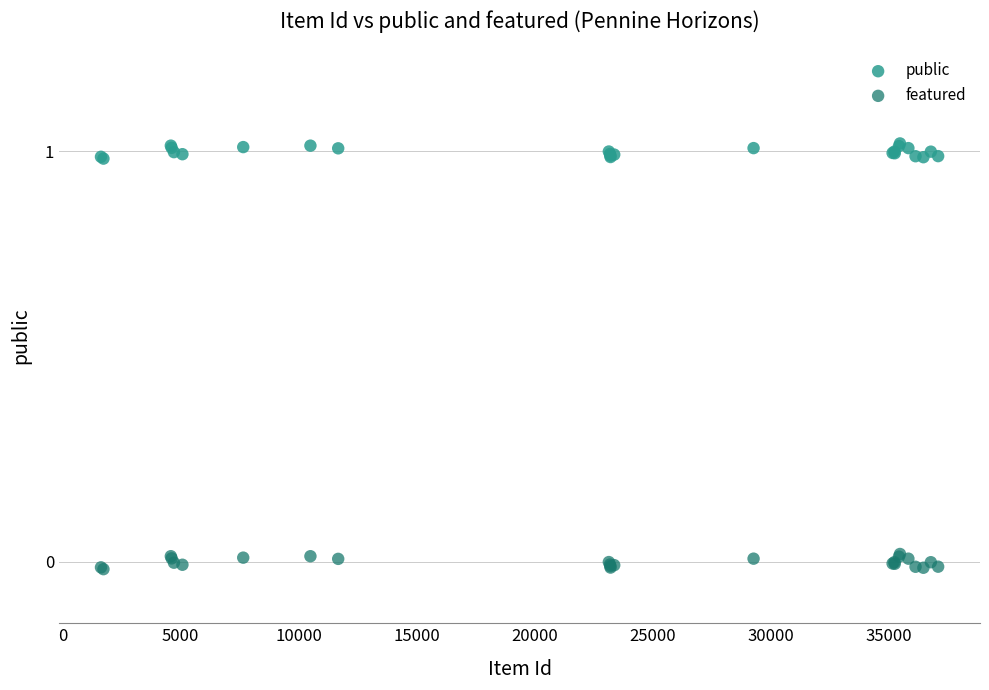

Which series reaches the minimum Y coordinate?

featured